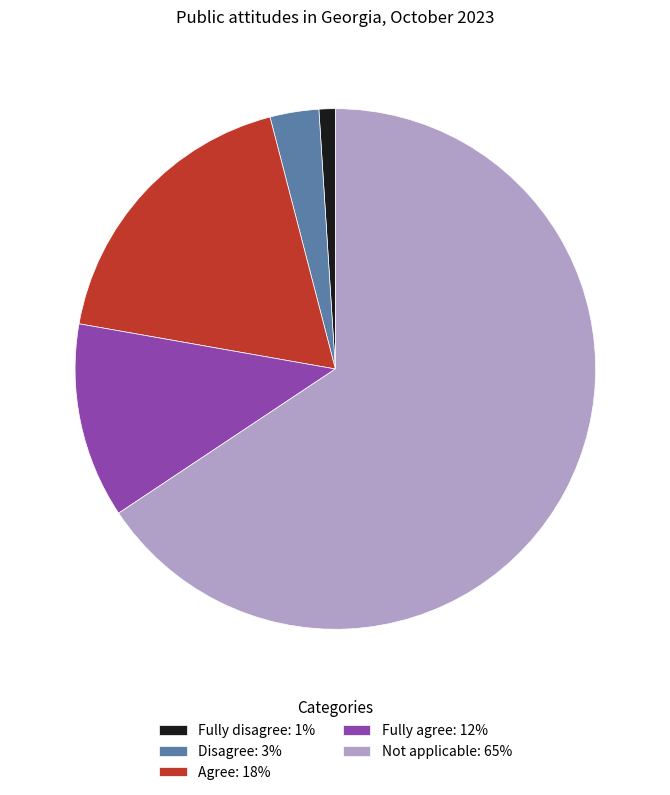

Combined, do Not applicable: 65% and Disagree: 3% account for over 50%?

Yes